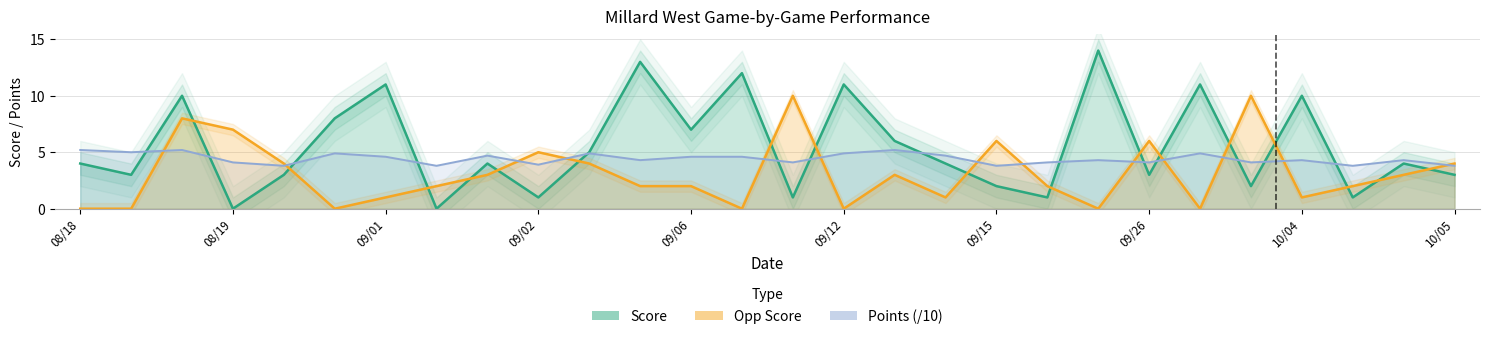

Which label corresponds to the largest value in the chart?

09/22